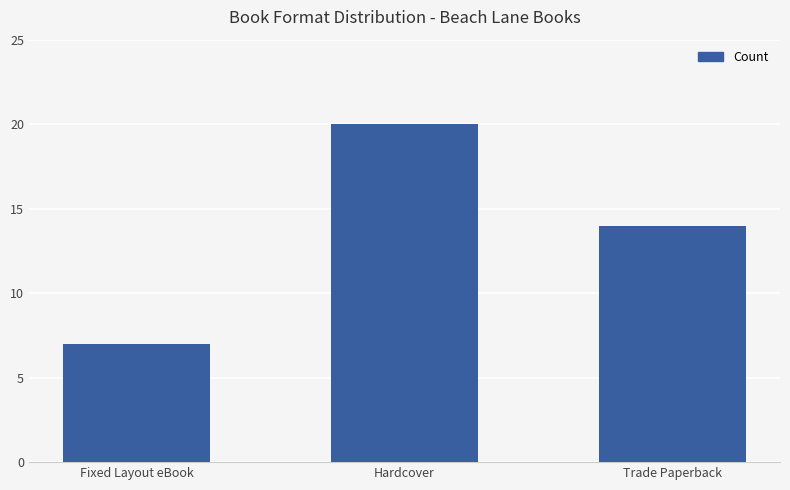

Reading left to right, transcribe all the data shown in this chart.

7	20	14